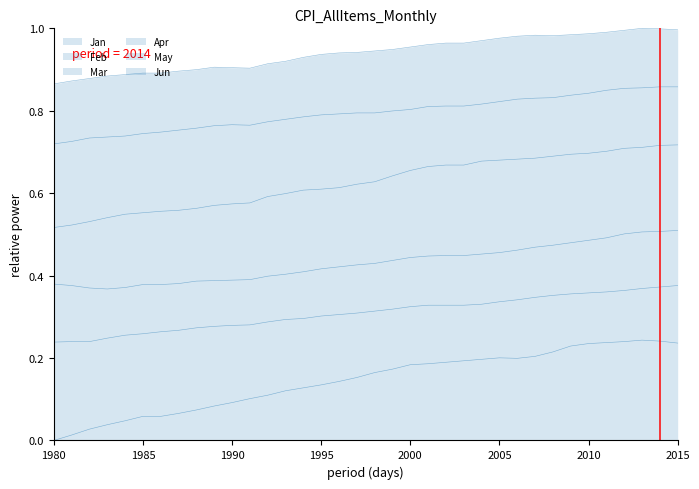

The value of Apr at 2006 is 0.3. True or false?

False